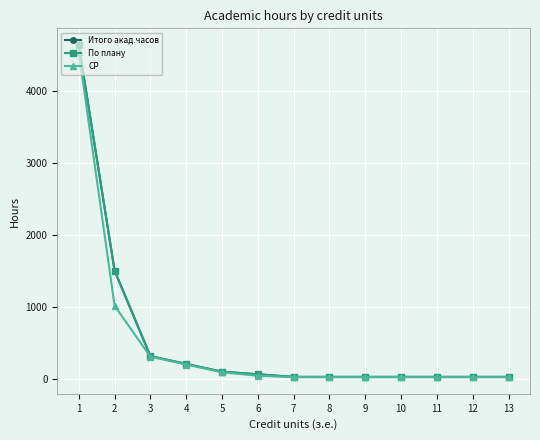

Does the chart have visible grid lines?

Yes